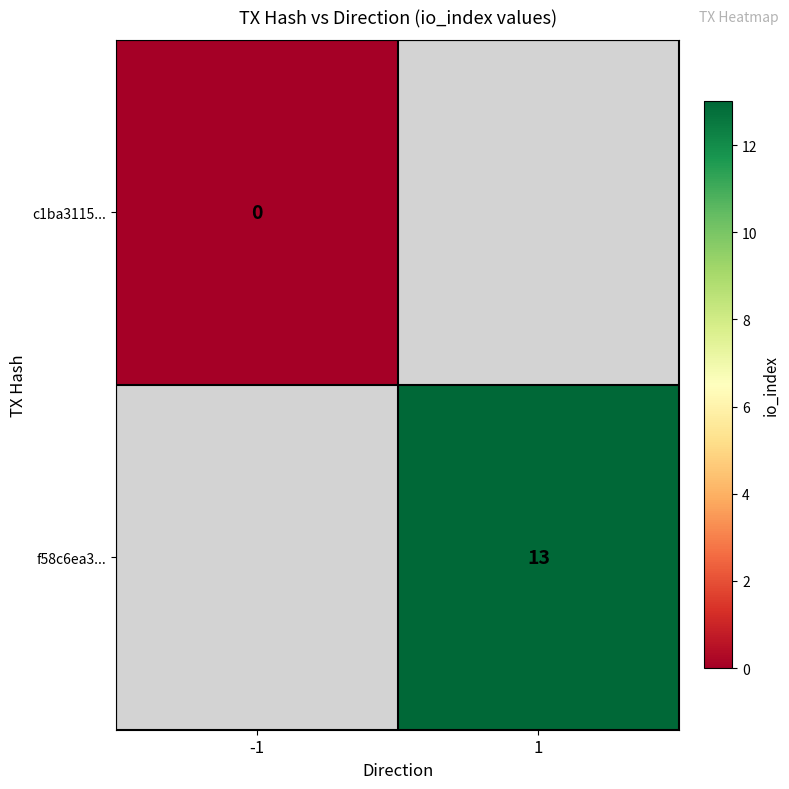

At which category does the chart reach its peak across all series?

1